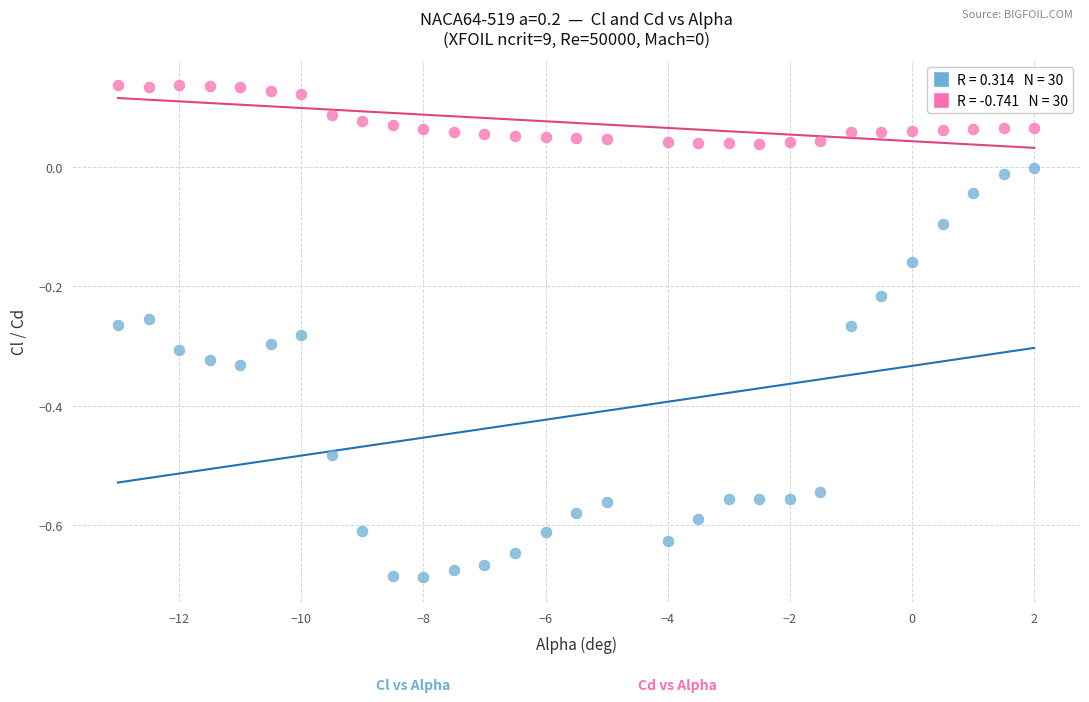

Across all data points, what is the range of Y values (max minus min)?

0.8